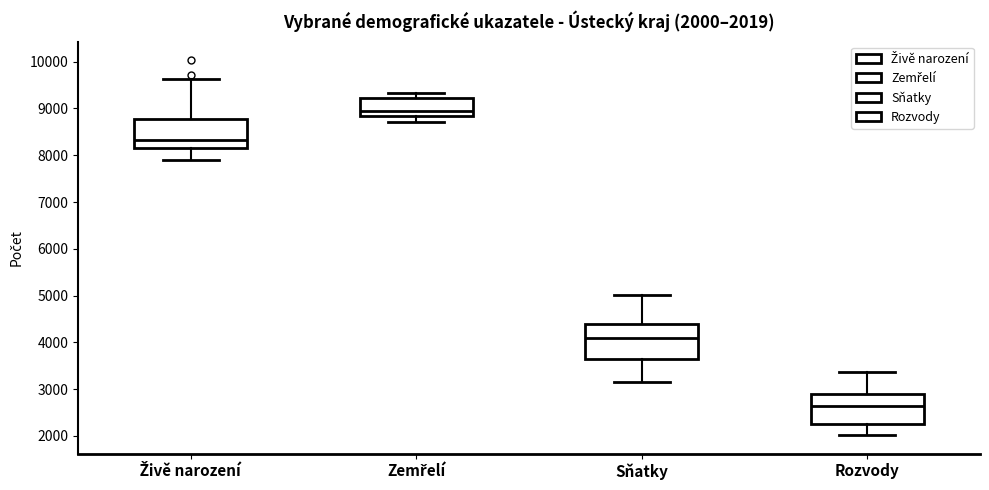

Comparing the boxes themselves (not the whiskers), which one is the tallest?

Sňatky